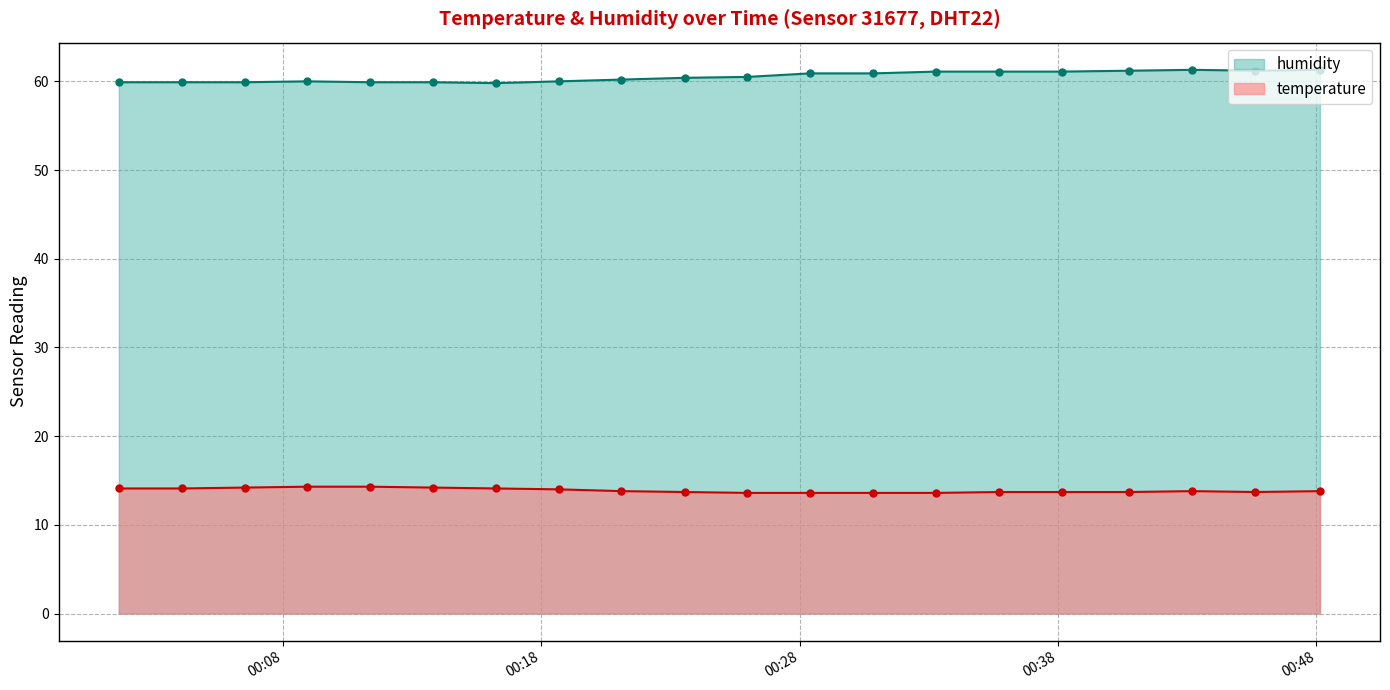

How many data points in humidity are above 60?

12